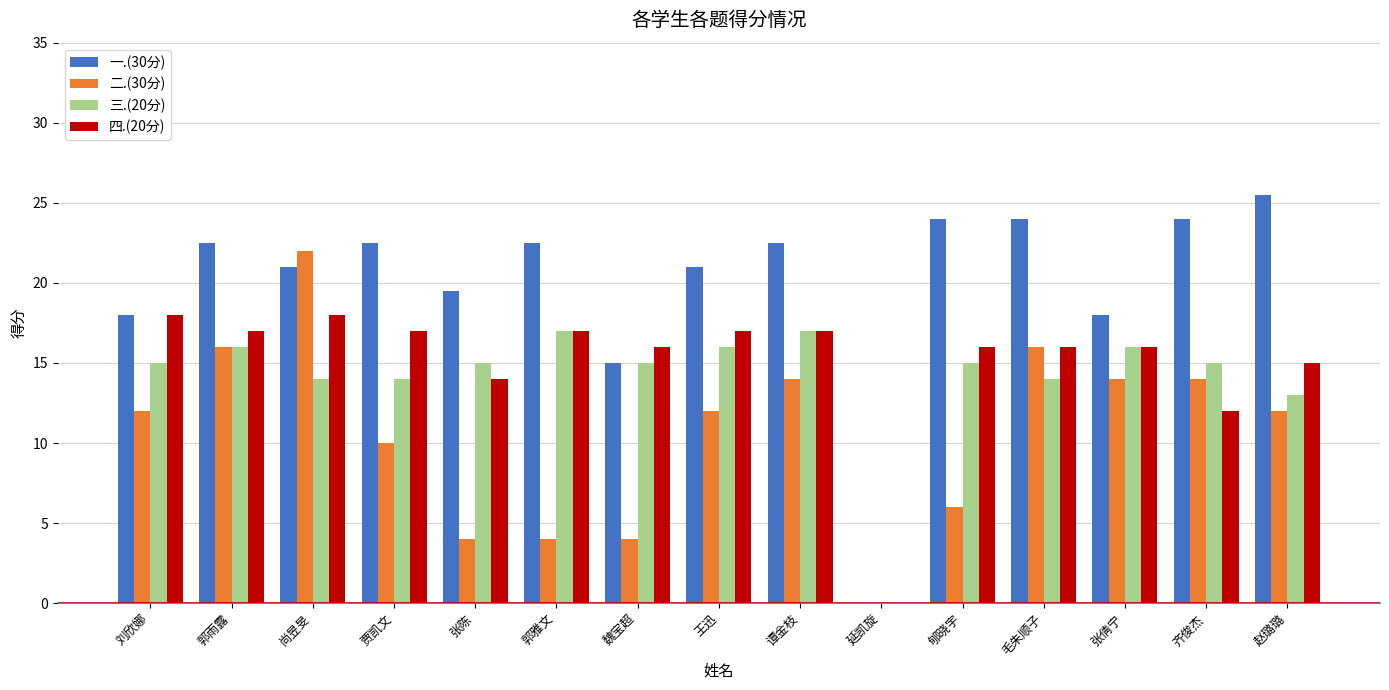

What is the approximate value of 一.(30分) at 魏宝超?

15.0